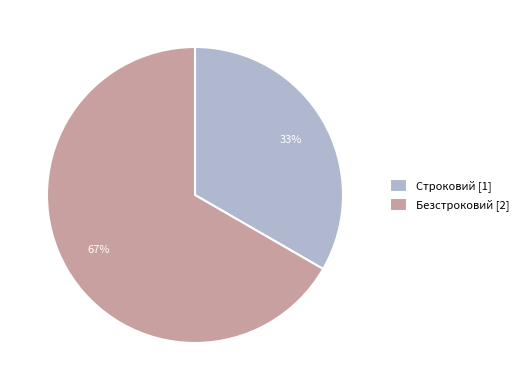

Which has a higher value, Строковий or Безстроковий?

Безстроковий